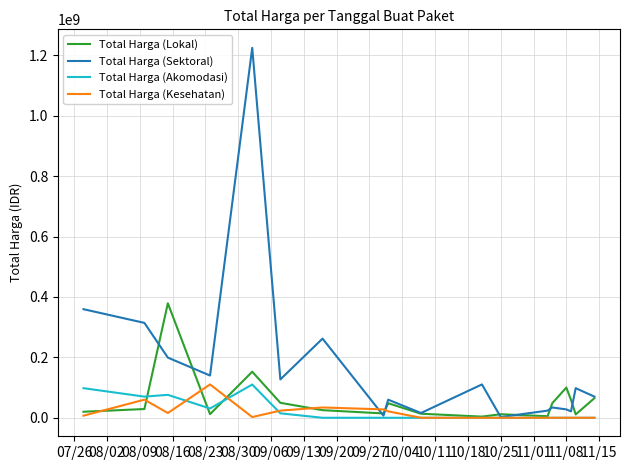

Which series has the largest range (max minus min)?

Total Harga (Sektoral)